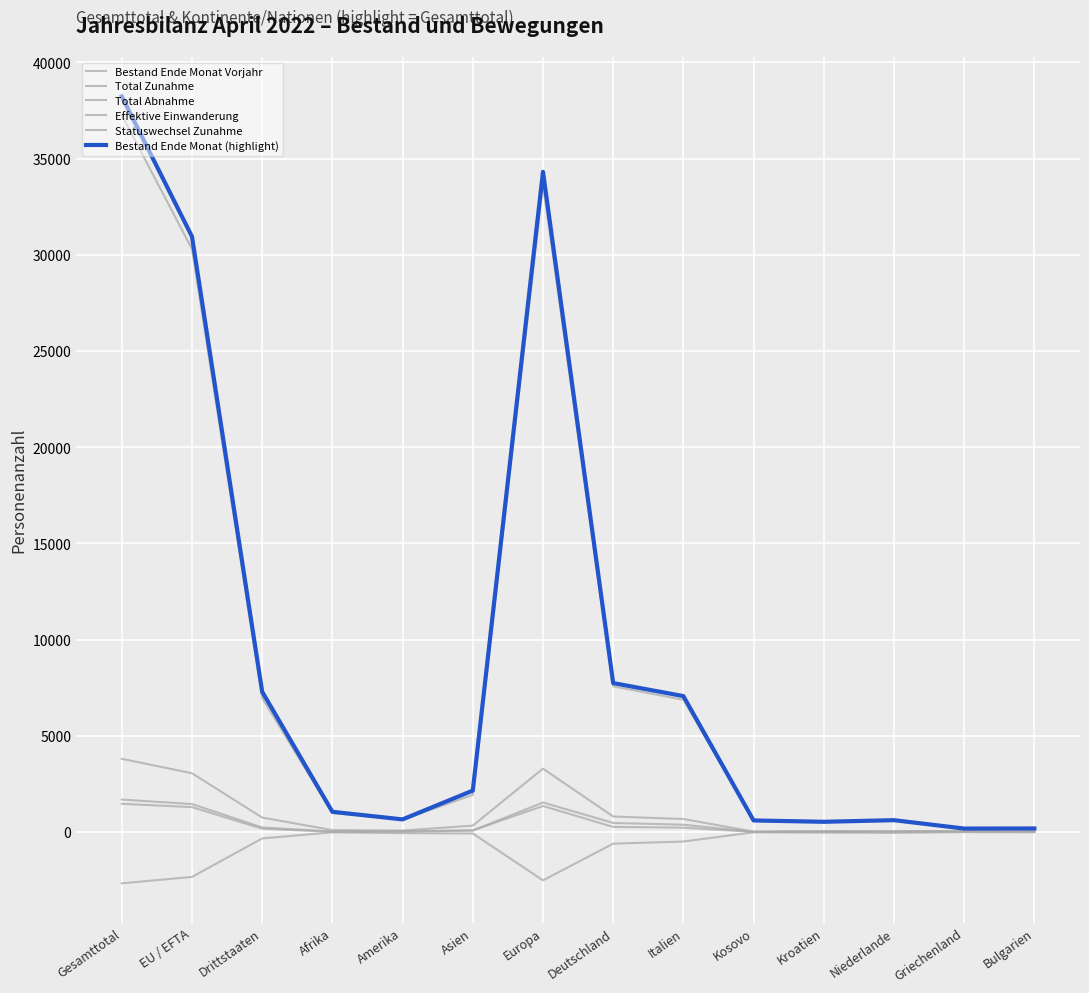

Which series has the widest spread of values?

Bestand Ende Monat (highlight)